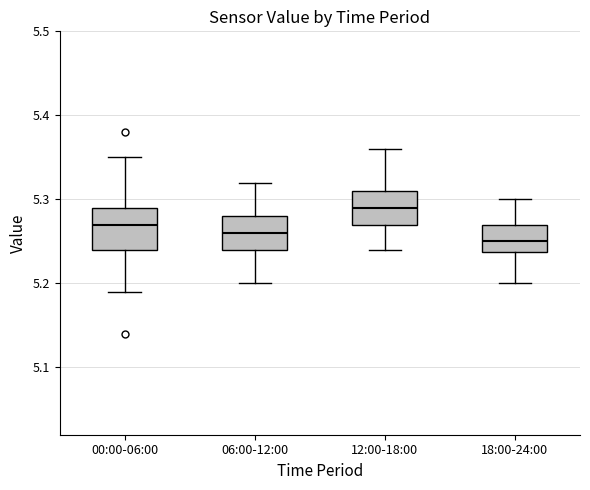

Reading left to right, read every box against the y-axis: the position of its median line, the range the box covers, and the ends of its whiskers. The values are not printed on the chart, so give them approximately, as read against the axis.

00:00-06:00: median 5.27, box 5.24 to 5.29, whiskers 5.19 to 5.35
06:00-12:00: median 5.26, box 5.24 to 5.28, whiskers 5.20 to 5.32
12:00-18:00: median 5.29, box 5.27 to 5.31, whiskers 5.24 to 5.36
18:00-24:00: median 5.25, box 5.24 to 5.27, whiskers 5.20 to 5.30